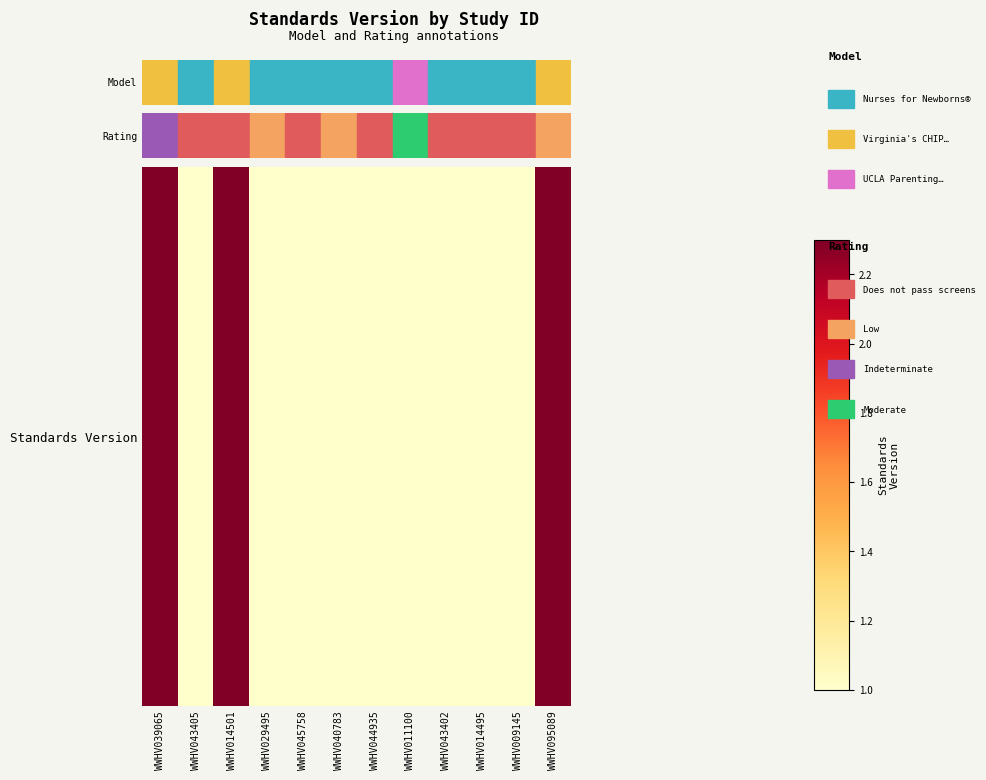

Where is the data nearest to the value 1?

WWHV043405